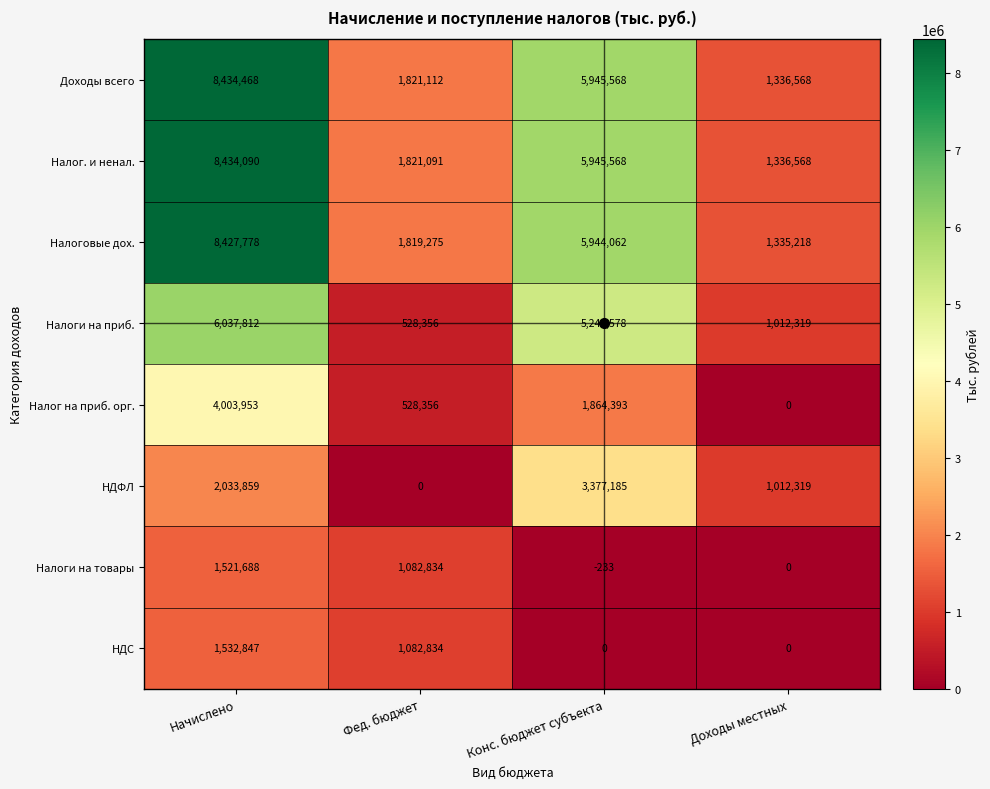

What is the sum of all НДФЛ values?

6423363